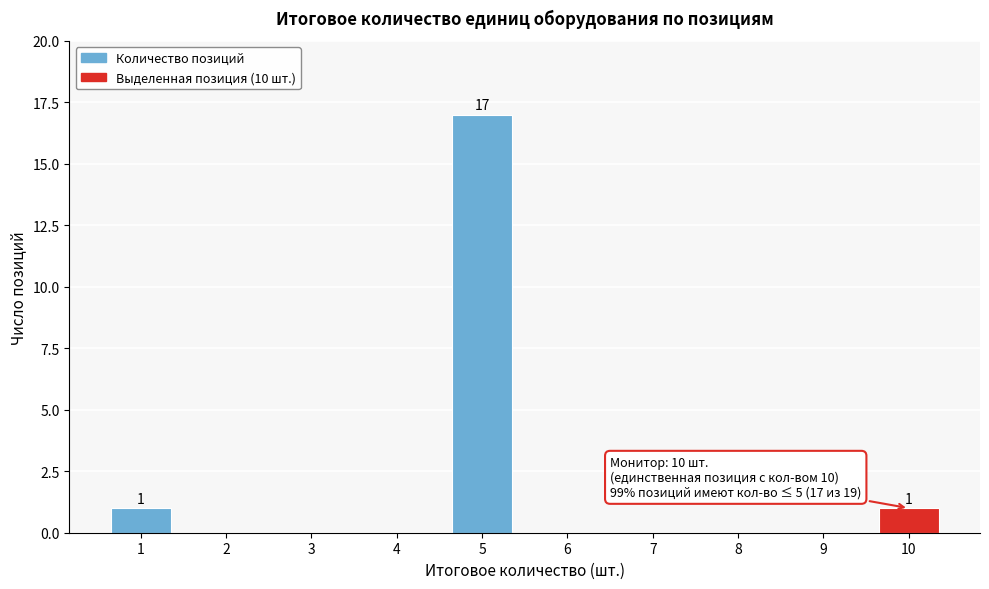

Reading left to right, what are all the values shown in this chart?

1=1	2=0	3=0	4=0	5=17	6=0	7=0	8=0	9=0	10=1